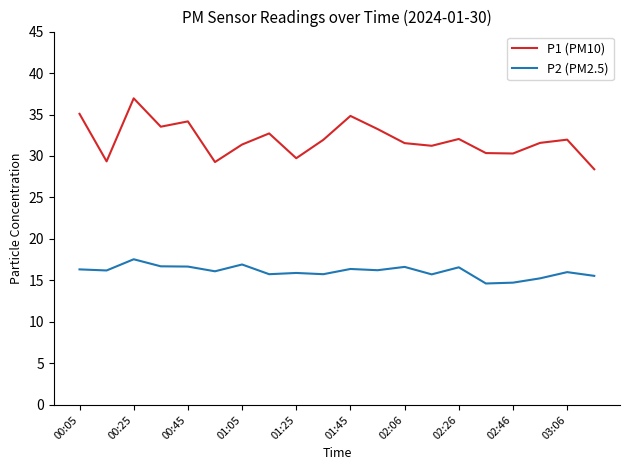

Which series has the largest range (max minus min)?

P1 (PM10)